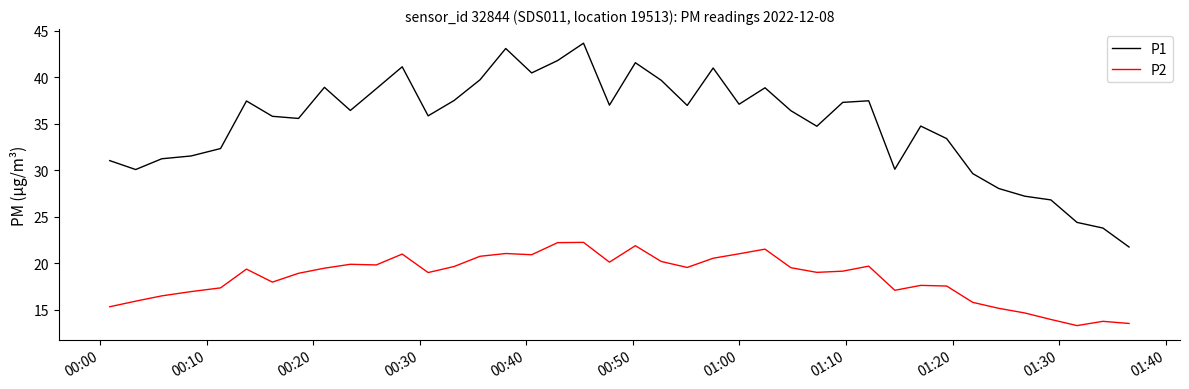

Which series has the largest range (max minus min)?

P1